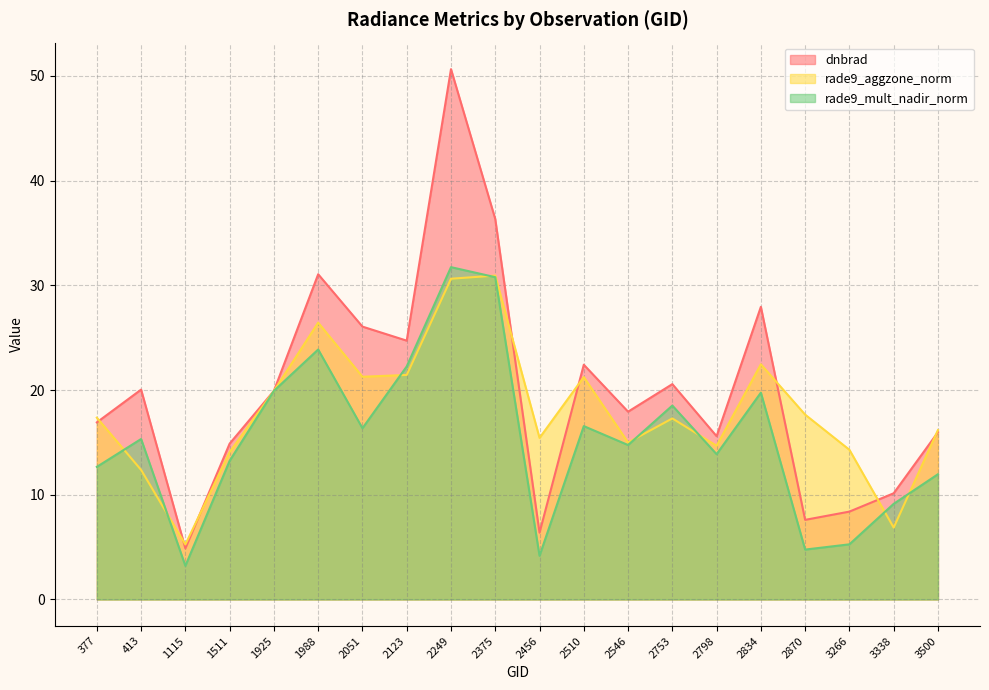

How many categories are shown in the chart?

20